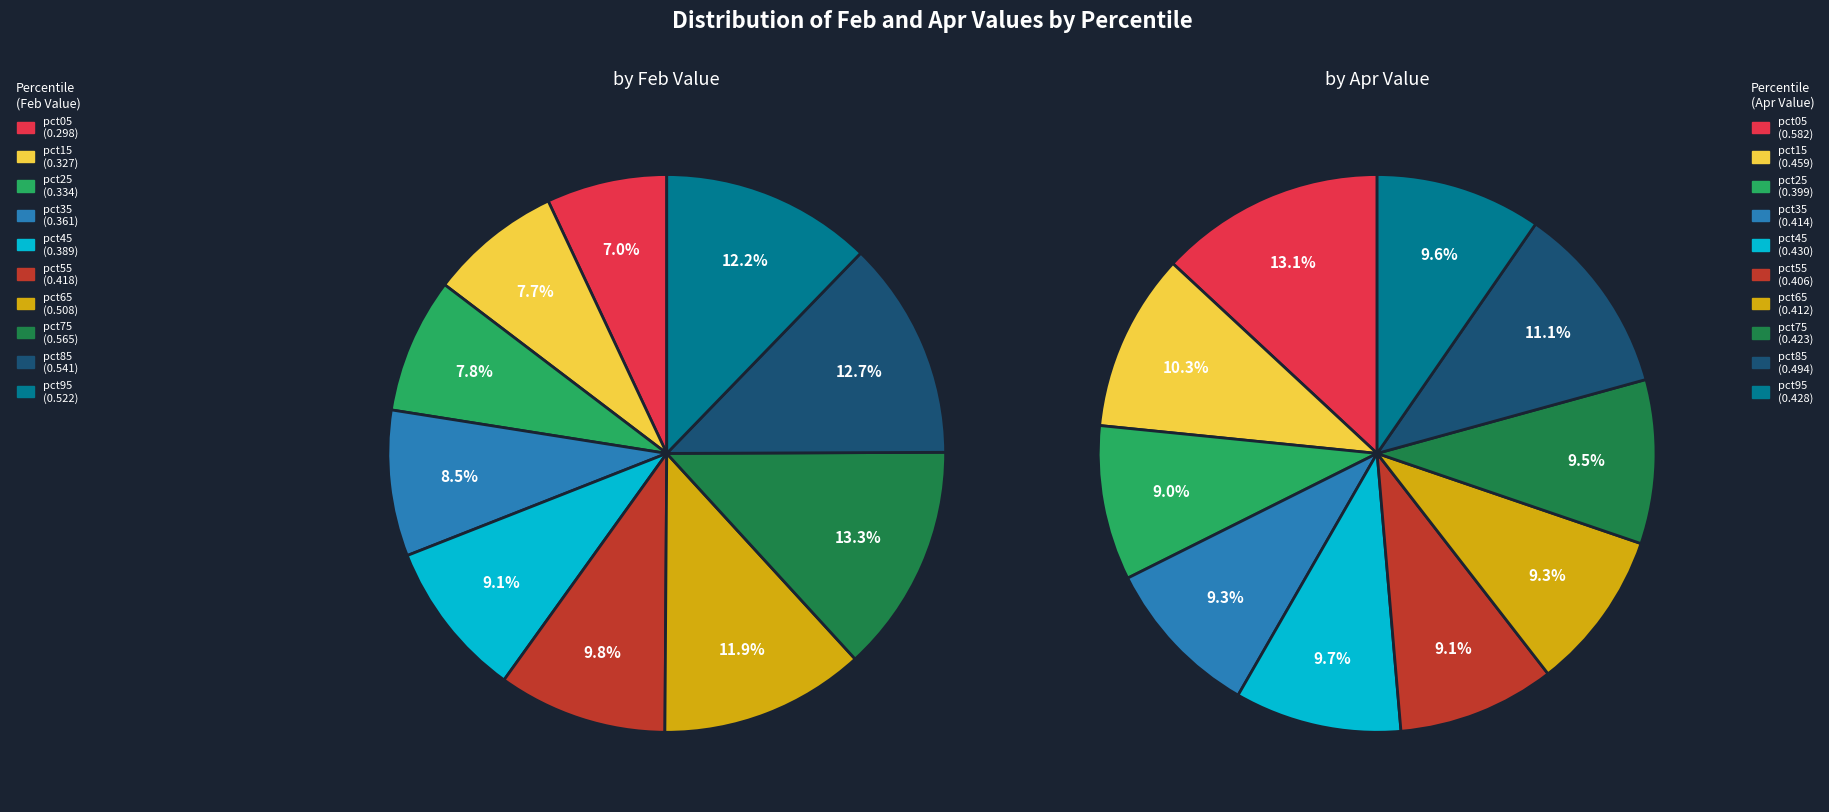

The 4 slice represents 10% of the pie. True or false?

True